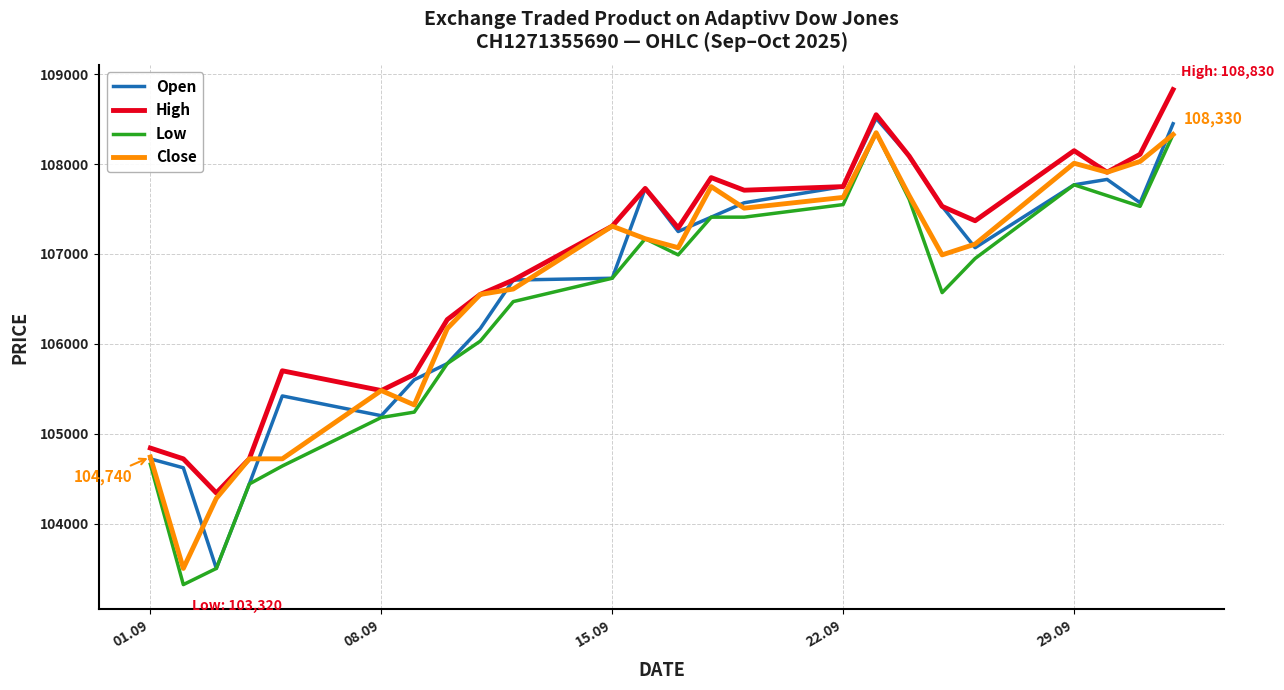

What is the smallest value displayed?

103320